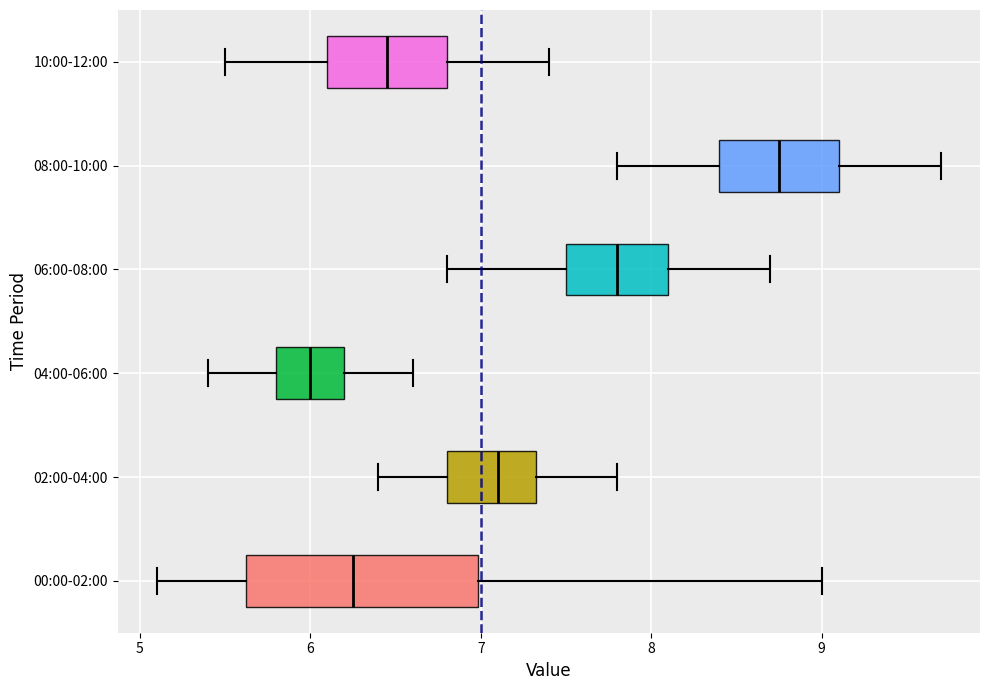

Comparing the boxes themselves (not the whiskers), which one is the widest?

00:00-02:00